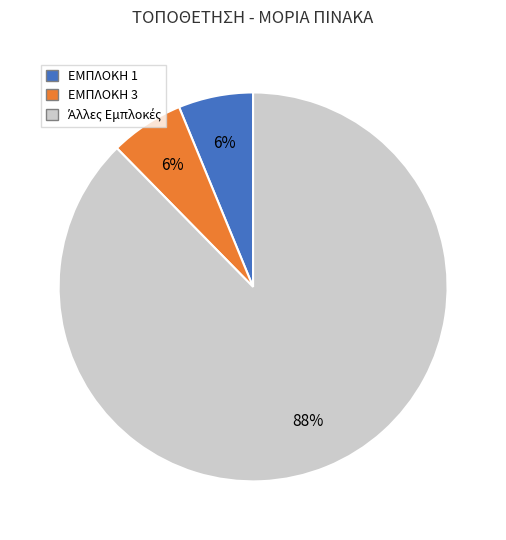

Does any single category account for the majority?

Yes